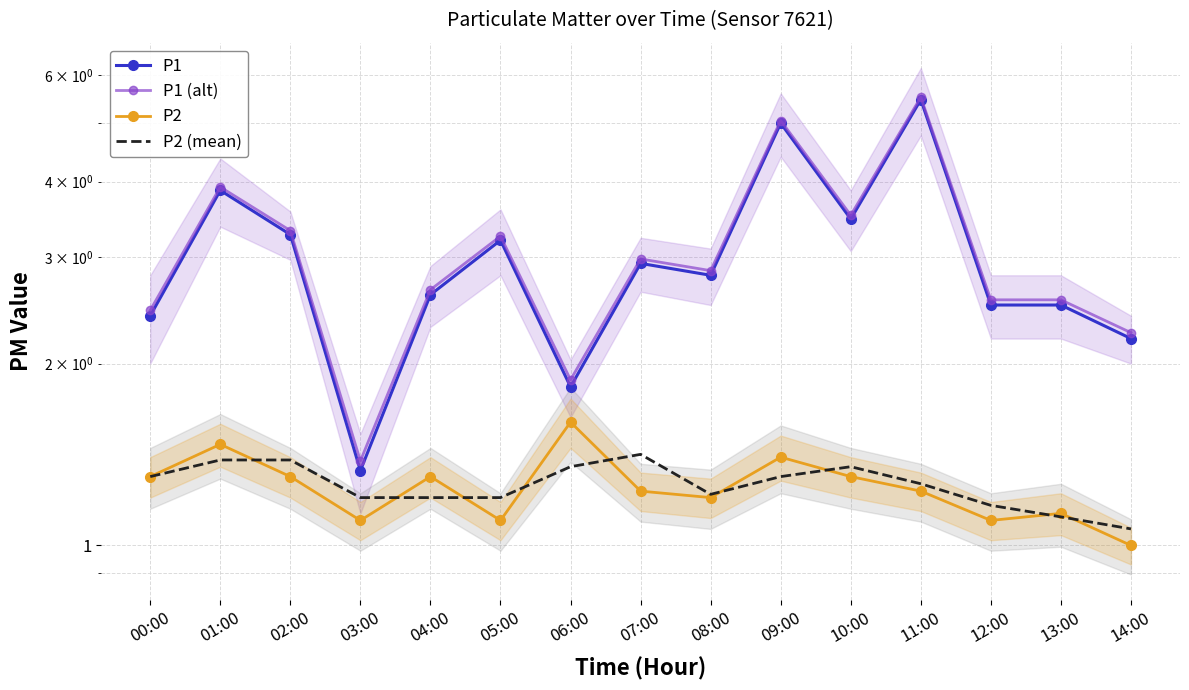

What is the difference between the maximum and minimum values in the P1 series?

4.1